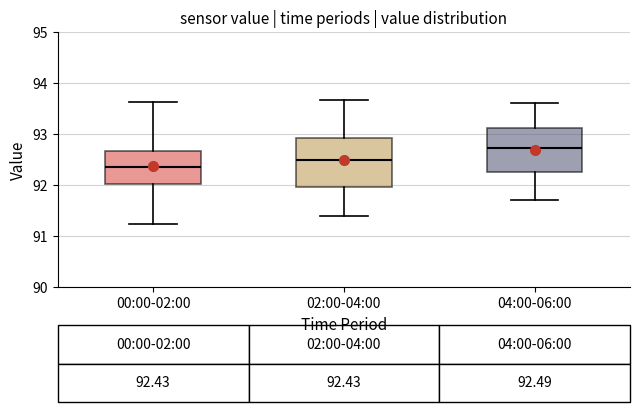

Which box has the lowest median line?

00:00-02:00